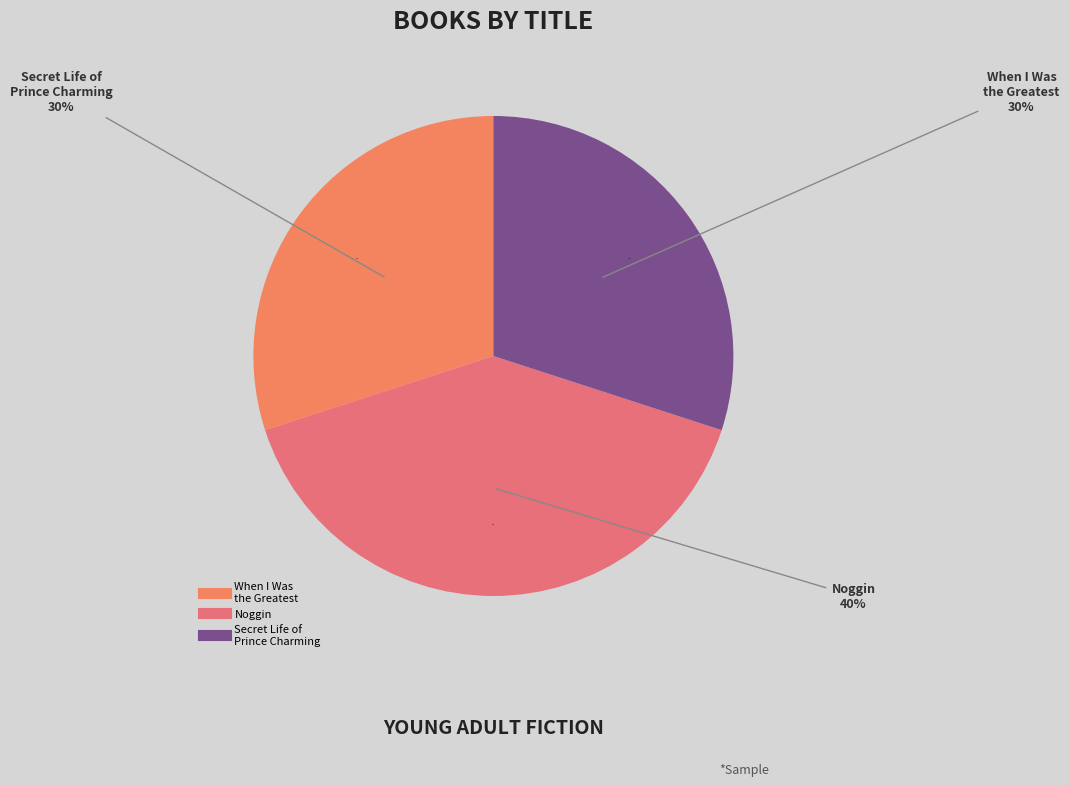

Is 9781442369863 the majority of the pie?

No